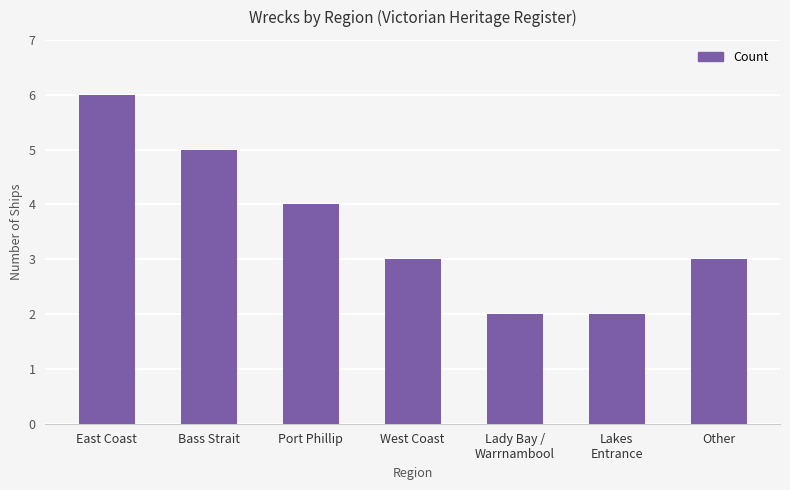

Are the bars horizontal?

No